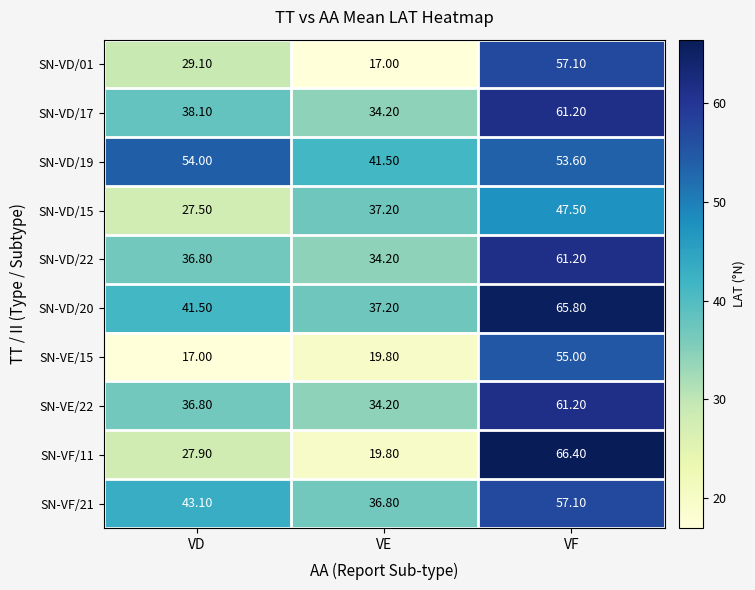

What is the difference between the highest and lowest values at VE?

24.5